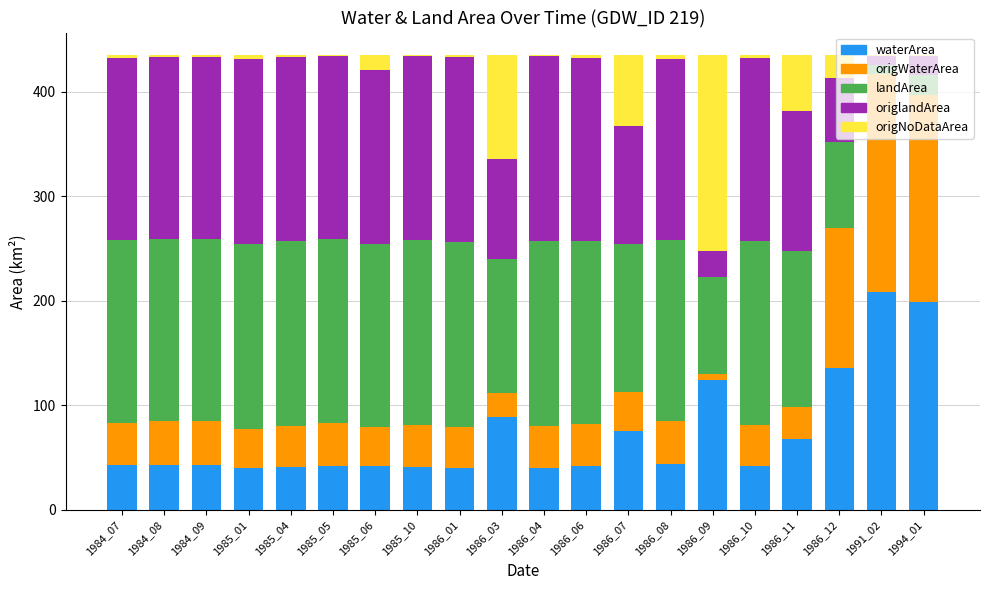

What is the sum of all waterArea values?

1443.4